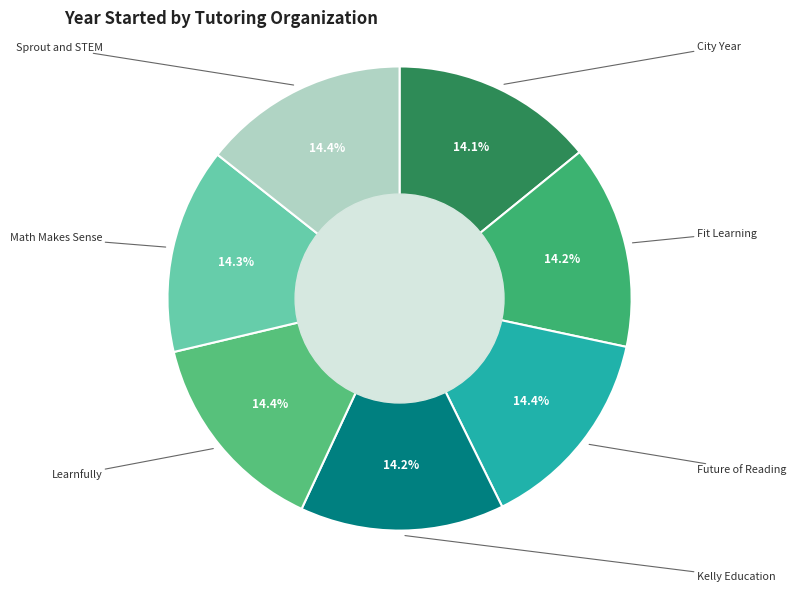

Count the number of slices in the pie.

7